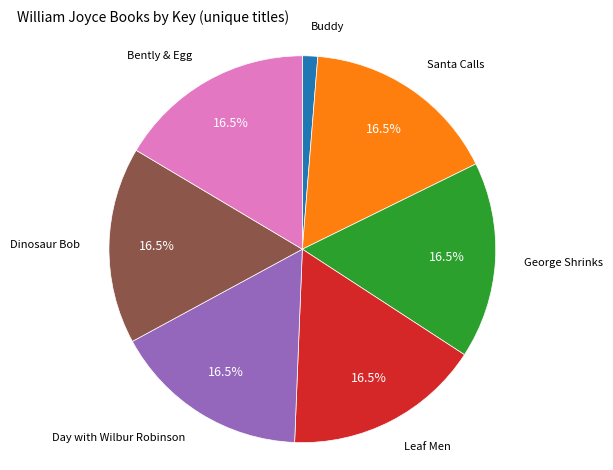

Is there a majority slice in this chart?

No